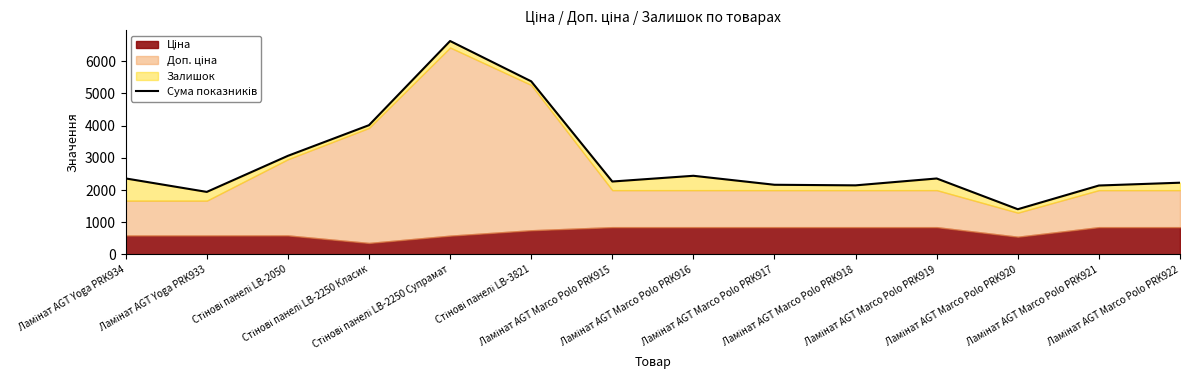

Read the value at Ламінат AGT Marco Polo PRK915.

2266.2